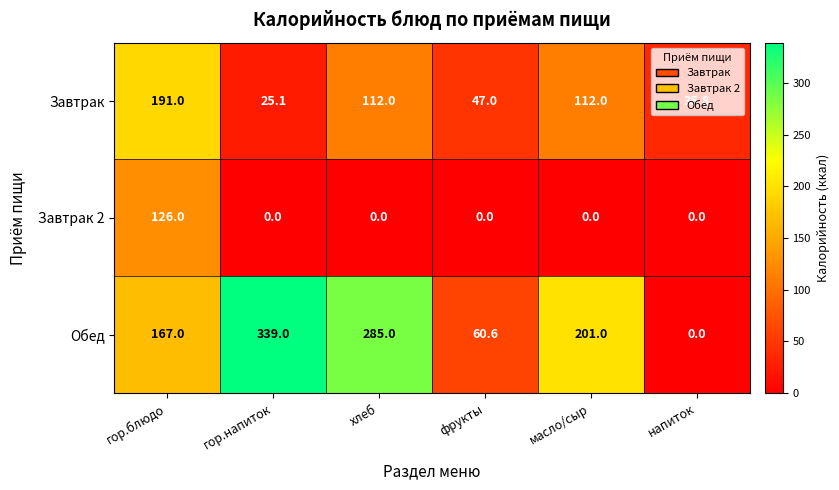

Which series has the largest total across all categories?

Обед